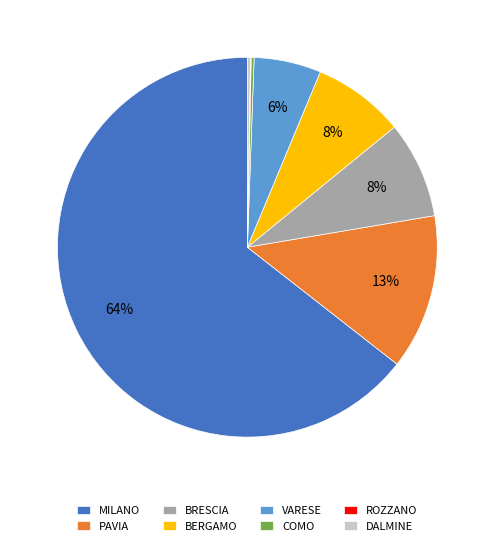

Is the sum of BERGAMO and BRESCIA greater than half?

No